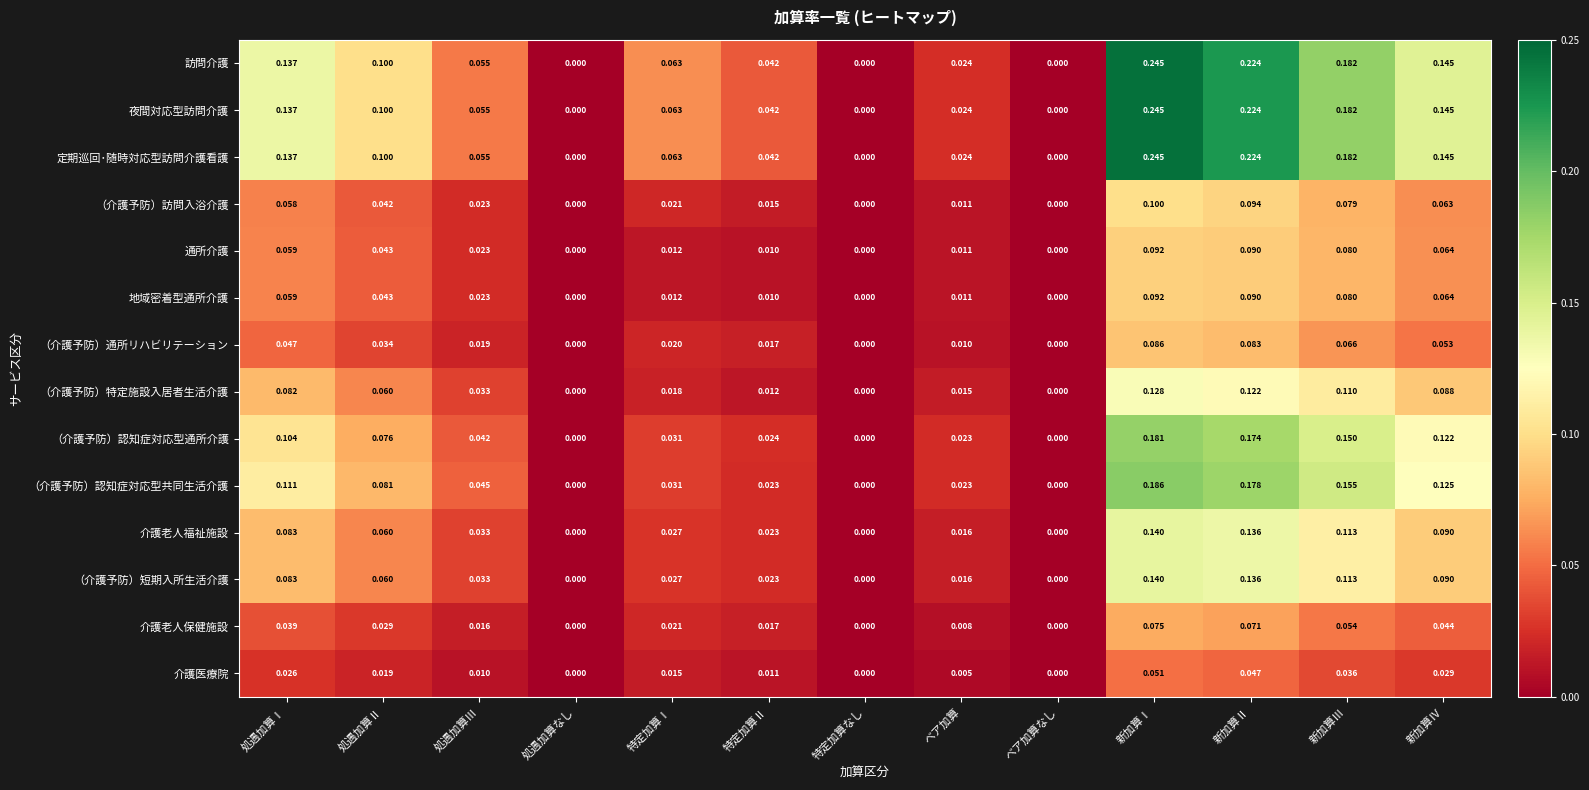

At which category is the sum across all series the highest?

新加算Ⅰ